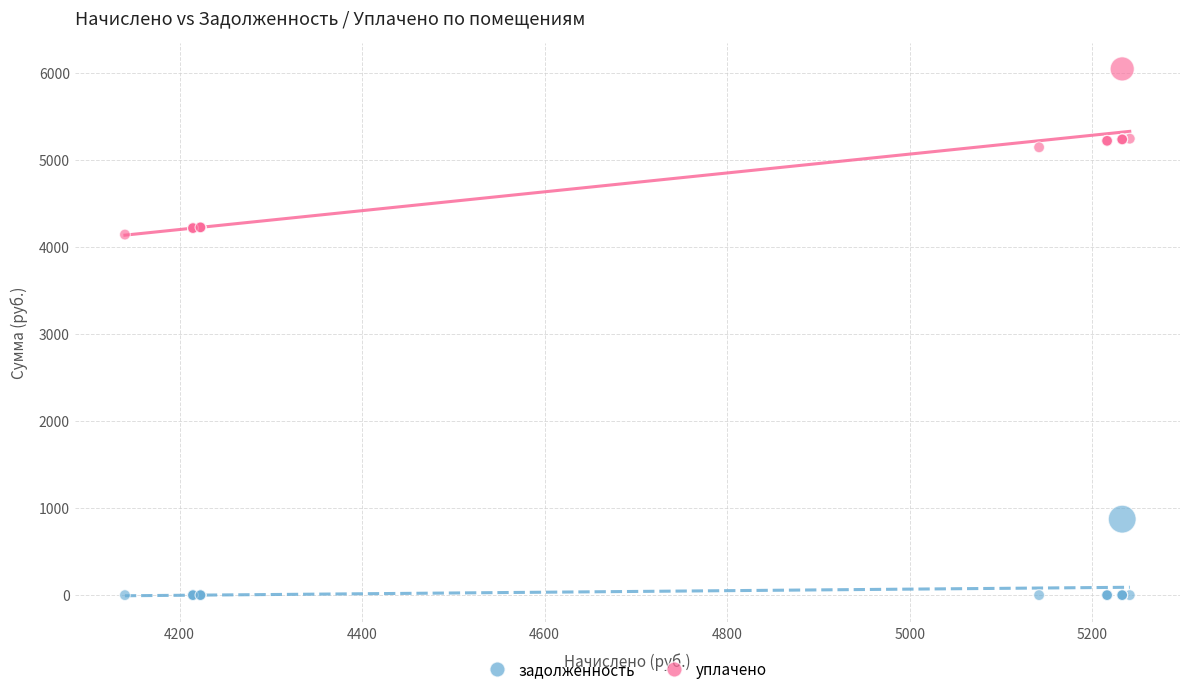

Which series has the largest Y range (max minus min)?

уплачено